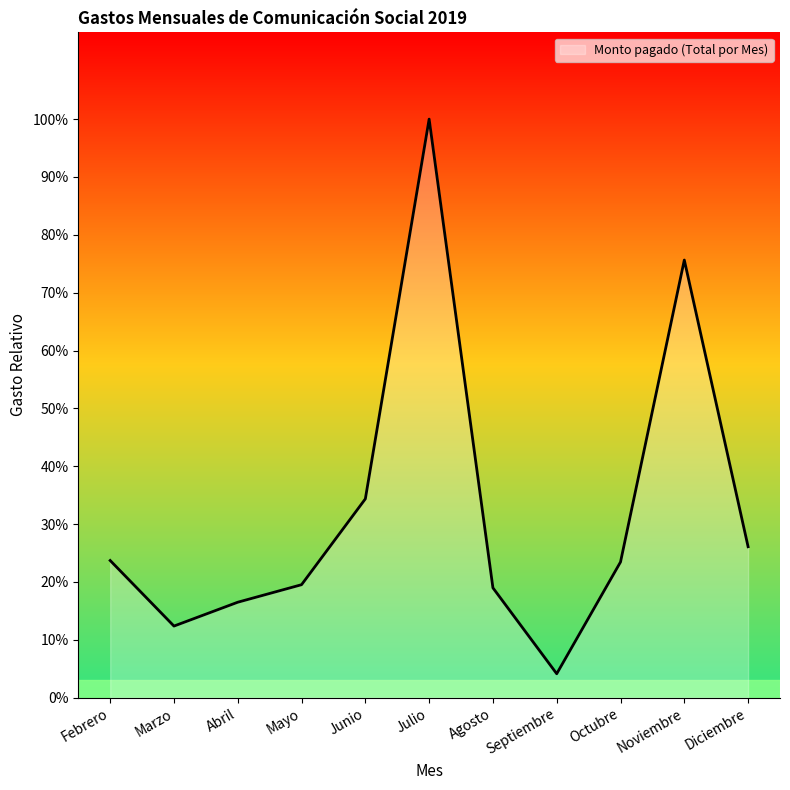

Is this an area chart (filled region under the line)?

Yes